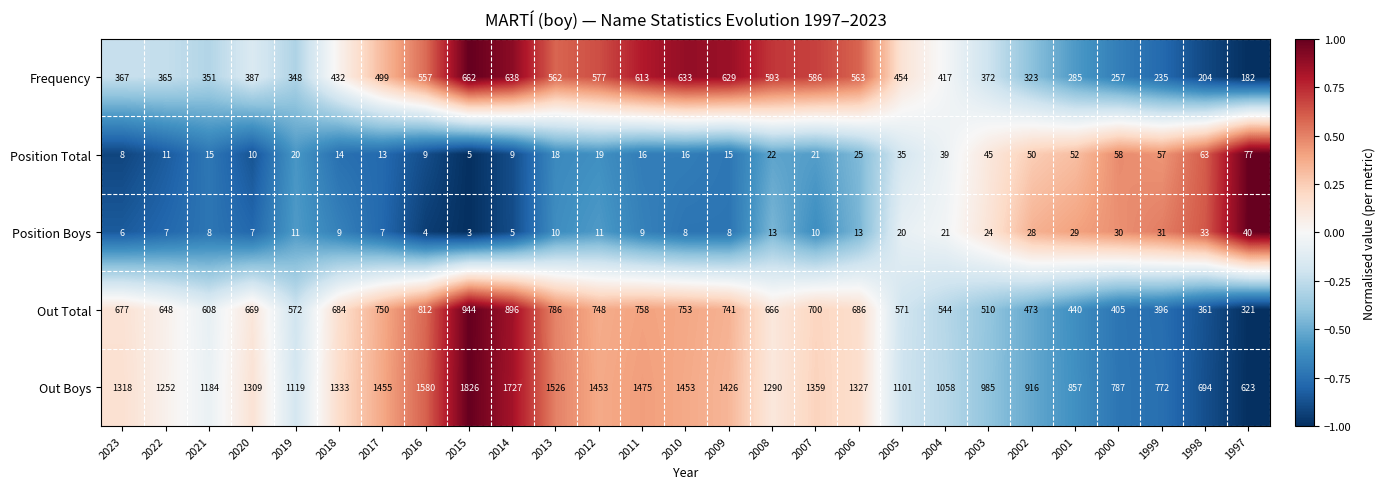

At which category is the sum across all series the highest?

2015